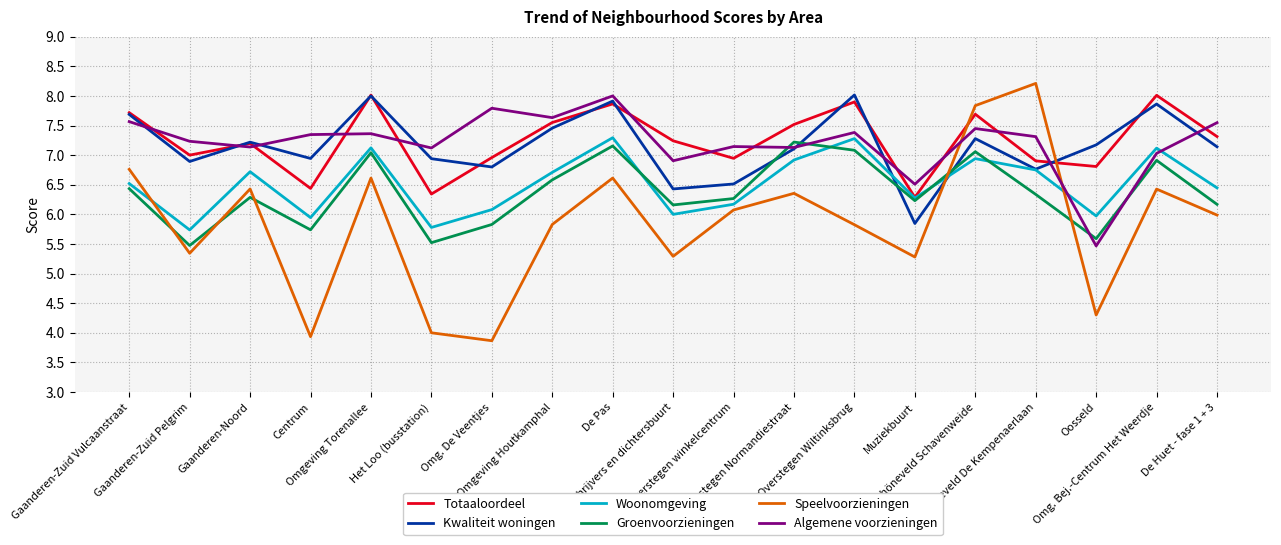

What is the minimum value shown in the chart?

3.9